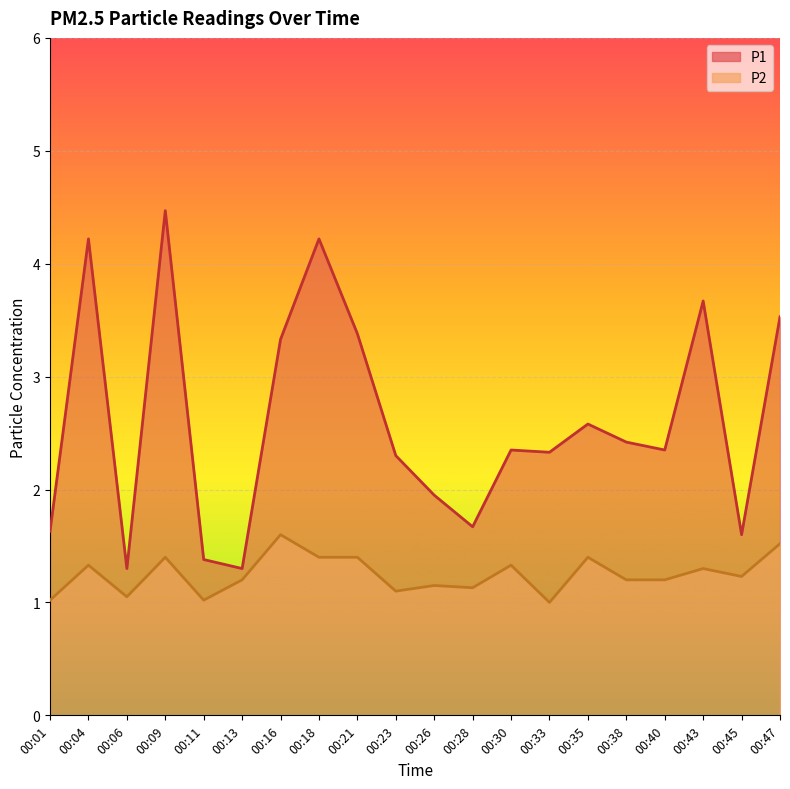

How many interior local peaks does the P2 series have?

7